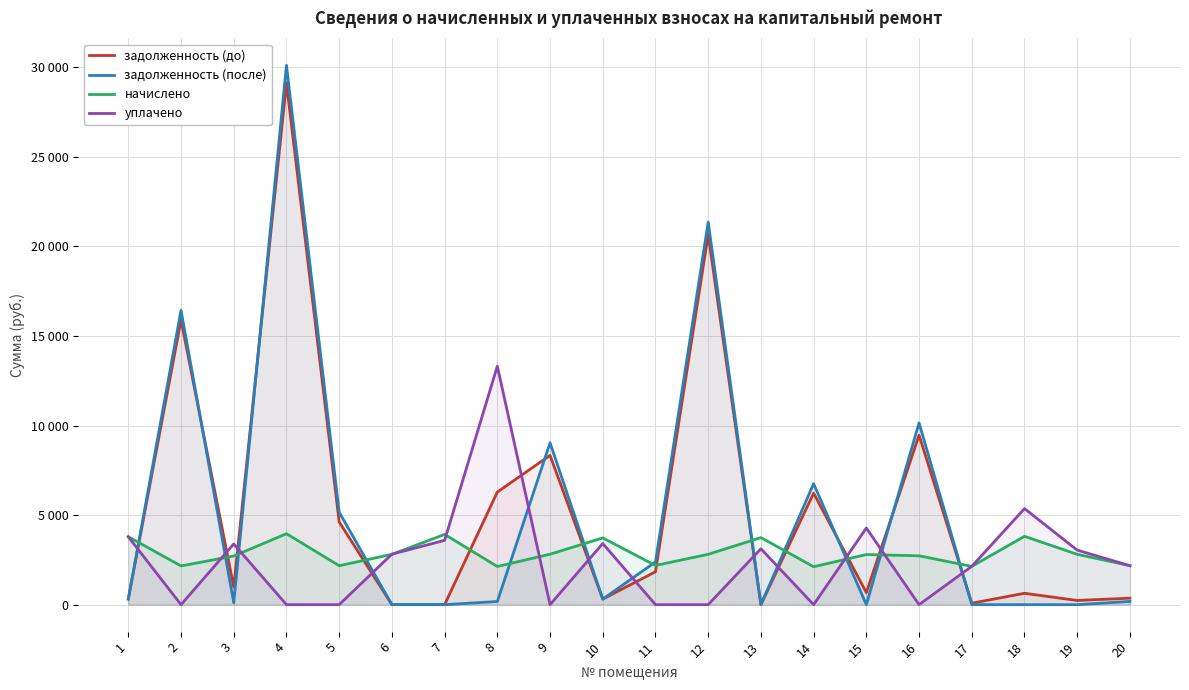

Is the value of уплачено at 18 greater than the value of задолженность (до) at 14?

No